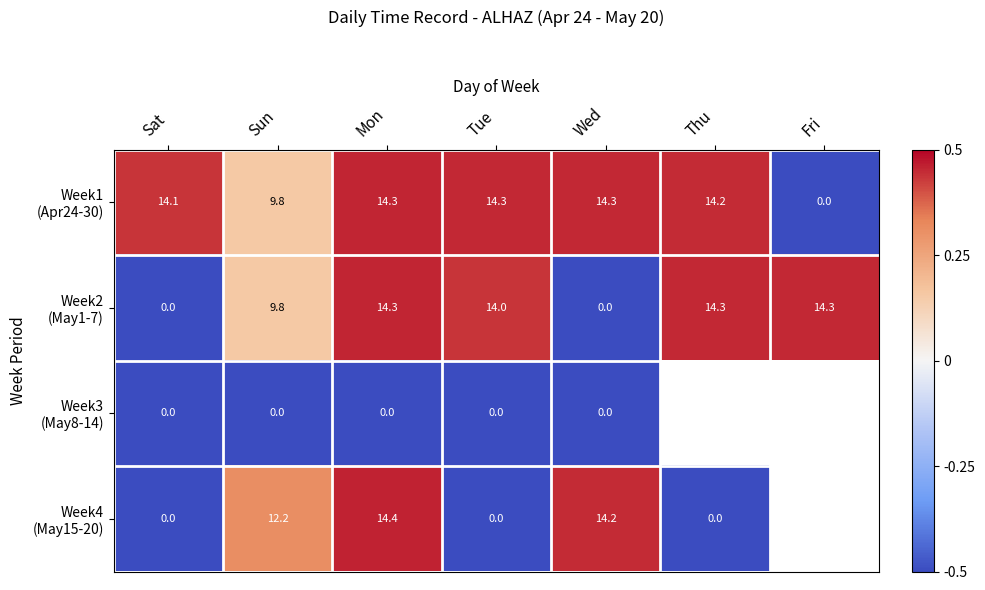

At how many categories does at least one series exceed 0?

7